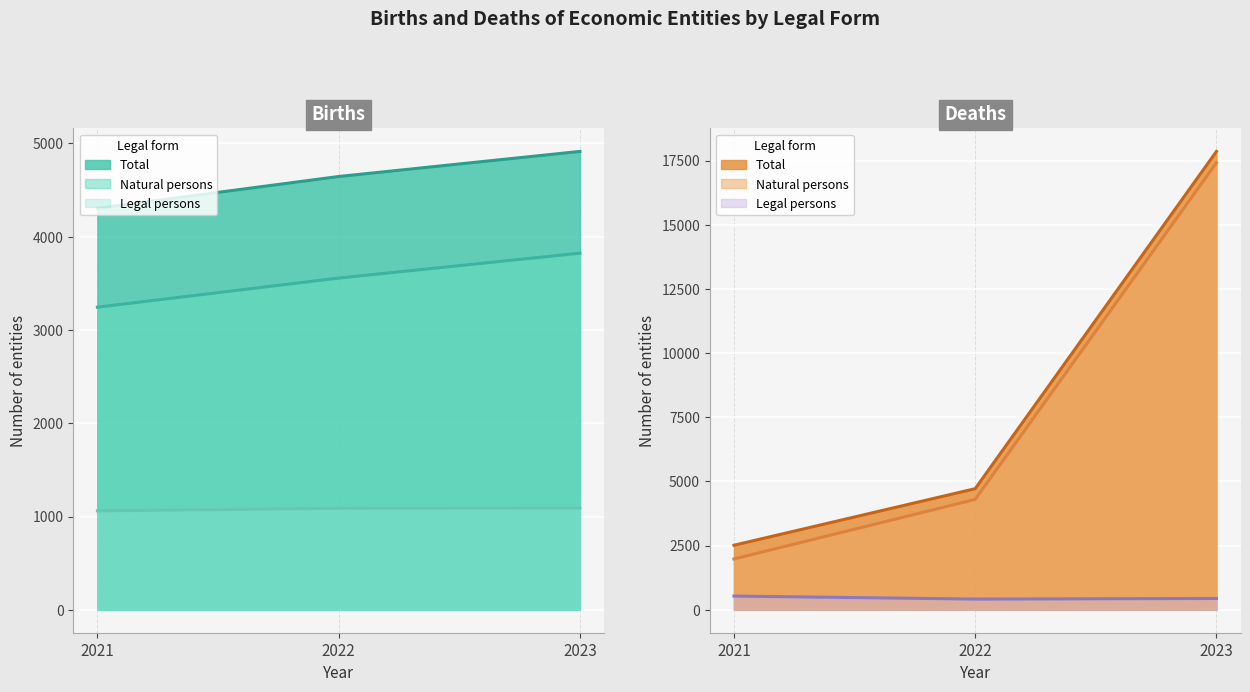

Is the value of Births - Natural persons at 2023 greater than the value of Births - Legal persons at 2023?

Yes